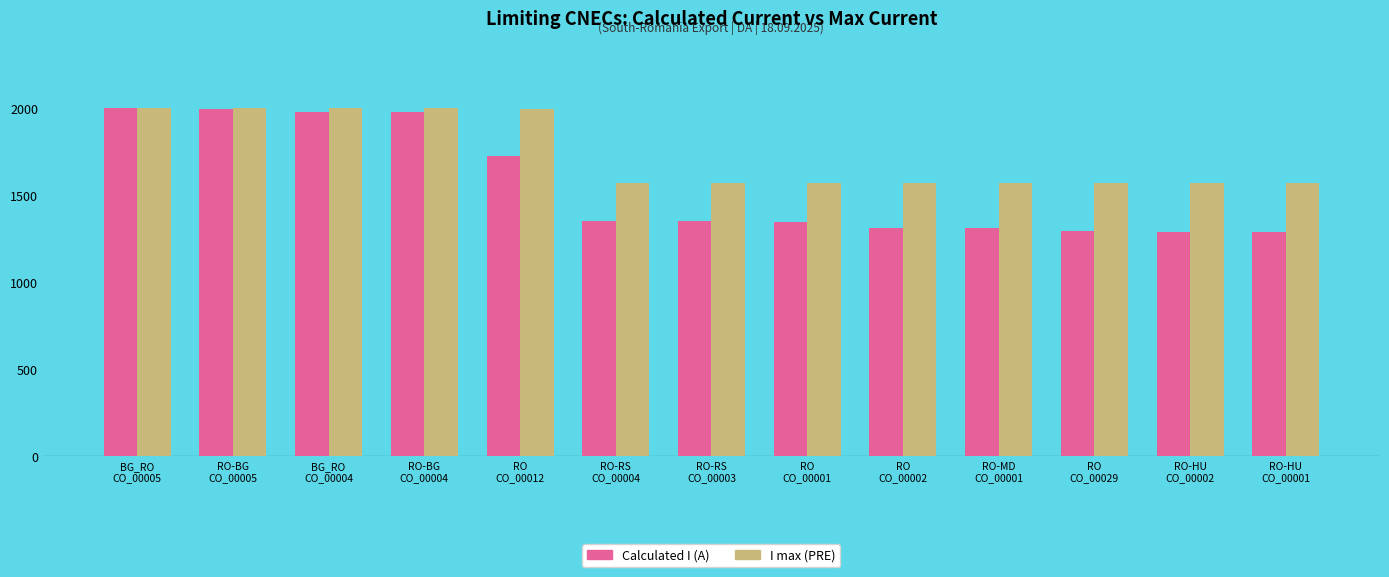

What is the difference between the maximum and minimum values in the Calculated I (A) series?

713